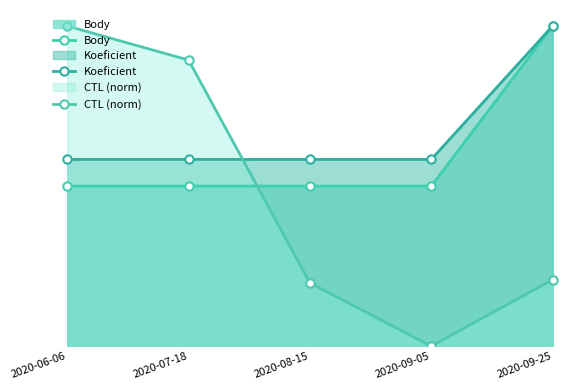

Is the value of Body at 2020-09-05 greater than the value of CTL (norm) at 2020-09-25?

Yes